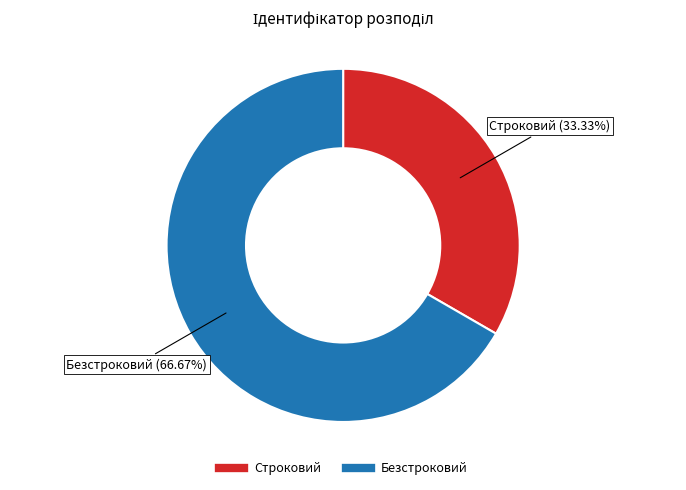

What is the total percentage of Безстроковий and Строковий?

100.0%